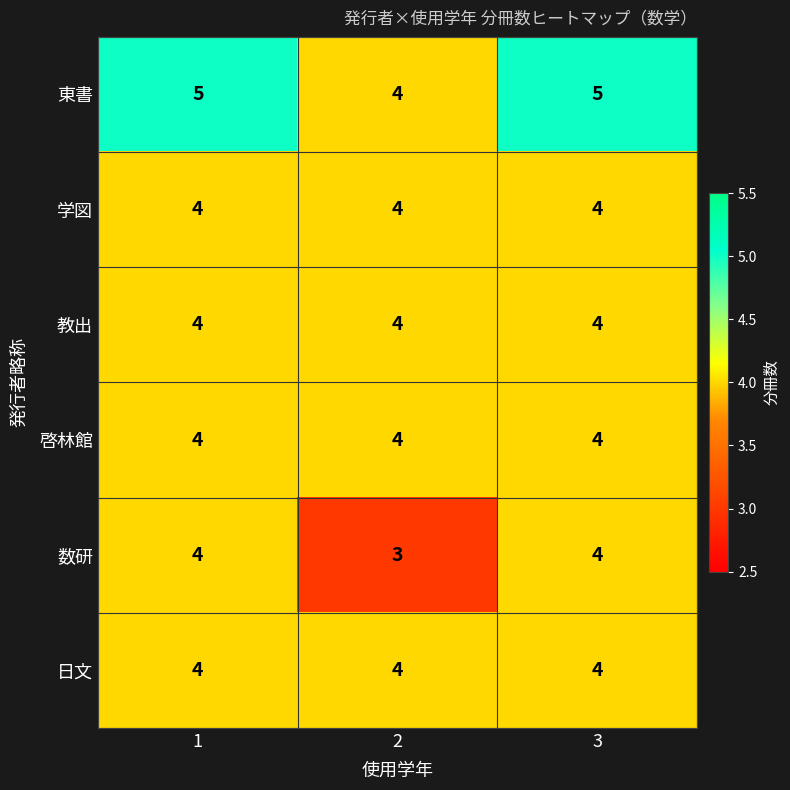

What is the average value of the 数研 series?

4